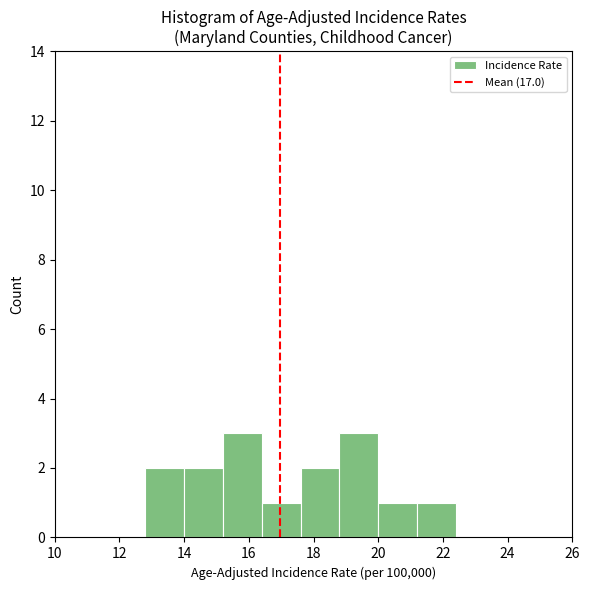

How tall is the bar that spans 21.2 to 22.4 on the x-axis? The values are not printed on the chart, so give them approximately, as read against the axis.

1